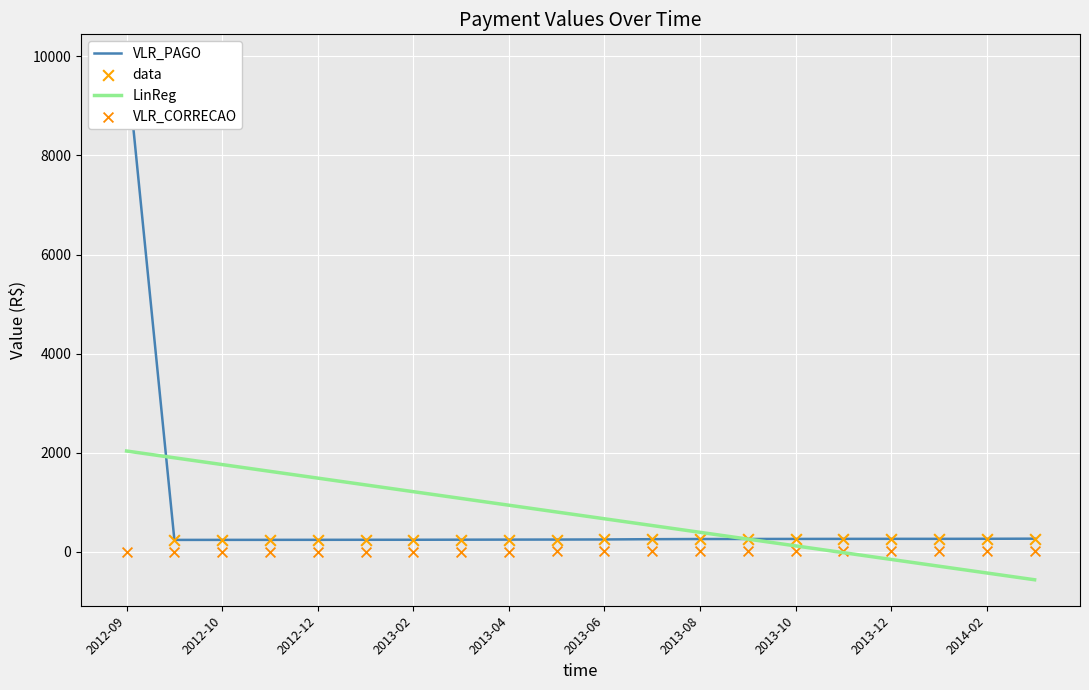

Which series contains the highest Y value?

VLR_PAGO